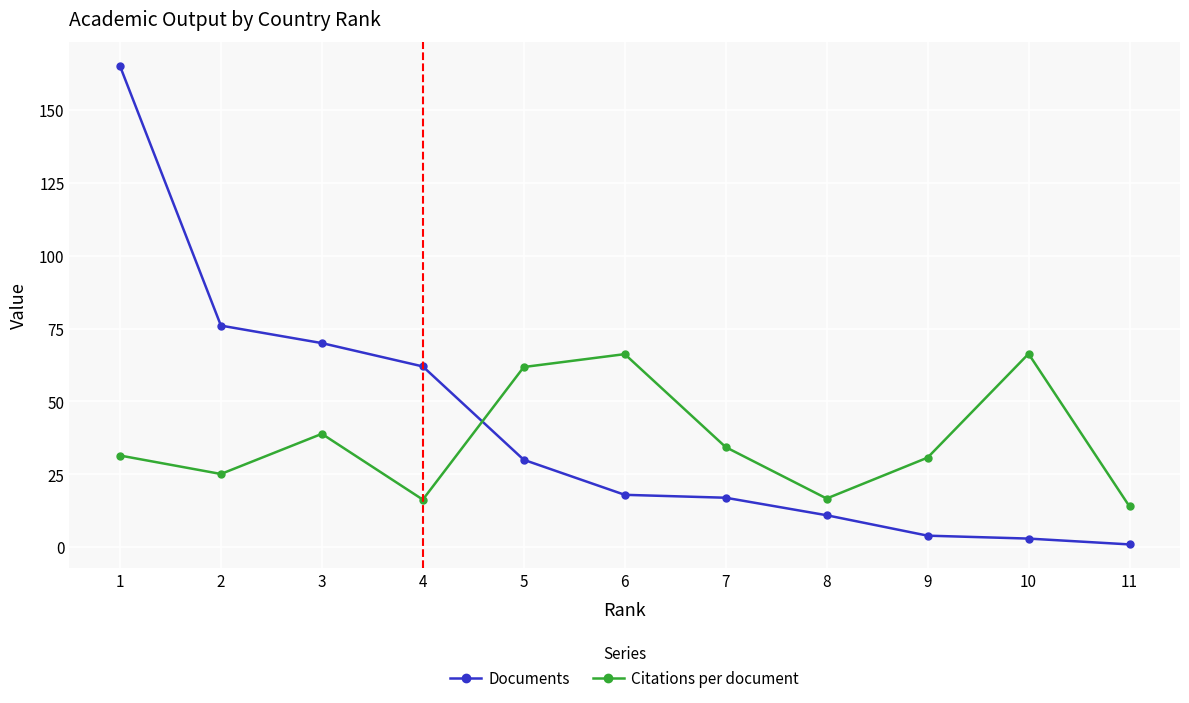

How many times do Citations per document and Documents cross each other?

1